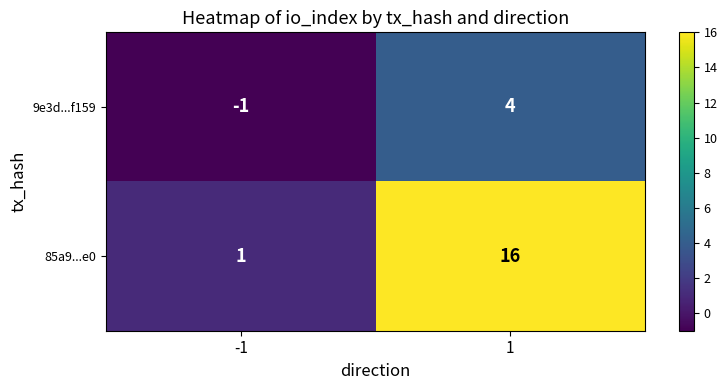

Which series has the largest total across all categories?

85a9...e0